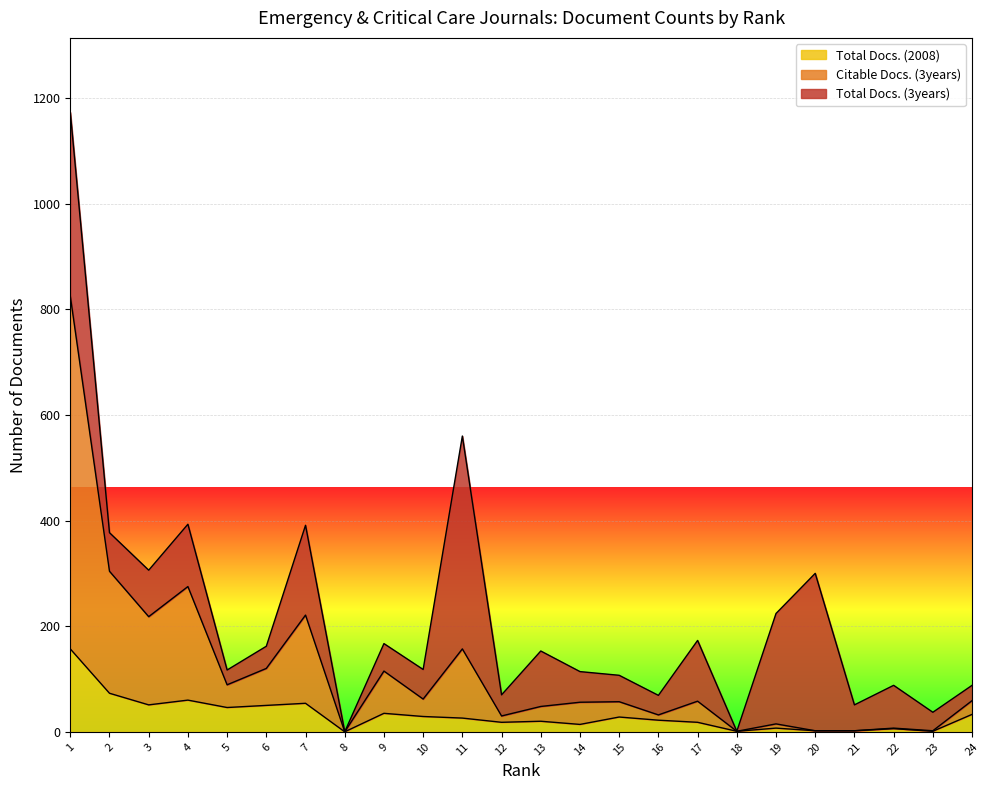

At how many categories does at least one series exceed 821?

1